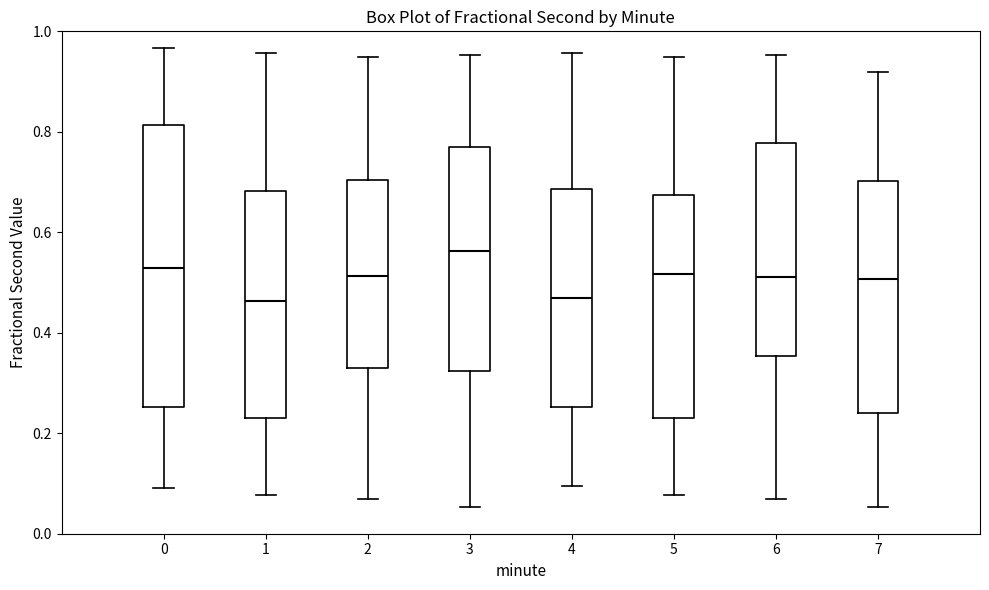

Reading left to right, read every box against the y-axis: the position of its median line, the range the box covers, and the ends of its whiskers. The values are not printed on the chart, so give them approximately, as read against the axis.

0: median 0.52, box 0.26 to 0.82, whiskers 0.10 to 0.96
1: median 0.46, box 0.24 to 0.68, whiskers 0.08 to 0.96
2: median 0.52, box 0.32 to 0.70, whiskers 0.06 to 0.94
3: median 0.56, box 0.32 to 0.78, whiskers 0.06 to 0.96
4: median 0.46, box 0.26 to 0.68, whiskers 0.10 to 0.96
5: median 0.52, box 0.24 to 0.68, whiskers 0.08 to 0.94
6: median 0.52, box 0.36 to 0.78, whiskers 0.06 to 0.96
7: median 0.50, box 0.24 to 0.70, whiskers 0.06 to 0.92